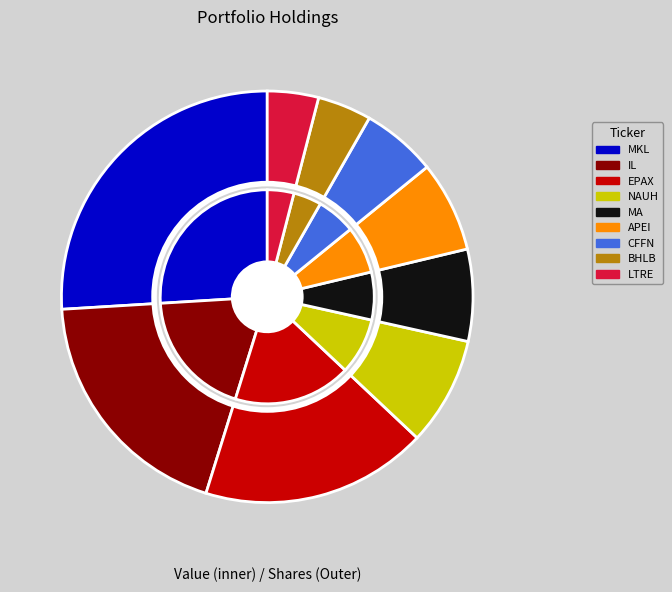

What is the smallest slice in the pie chart?

Learning Tree International Inc.